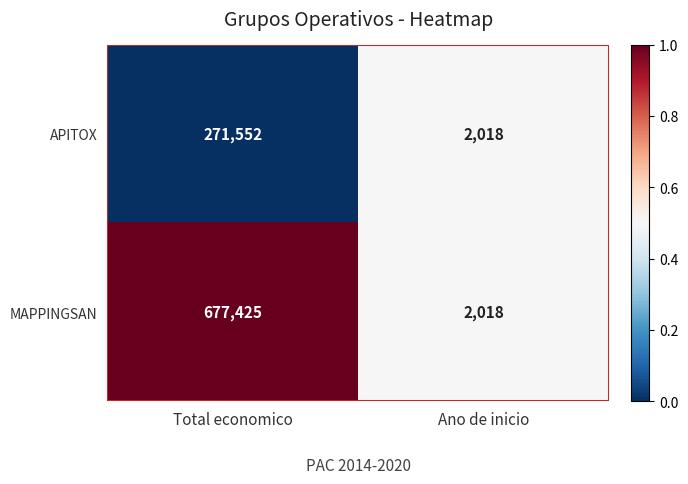

What is the spread (max minus min) of values at Total economico?

405873